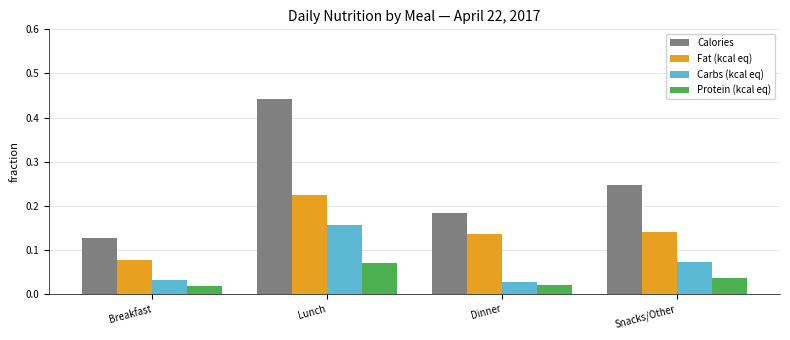

List the series in order of their overall mean, highest first.

Calories, Fat (kcal eq), Carbs (kcal eq), Protein (kcal eq)